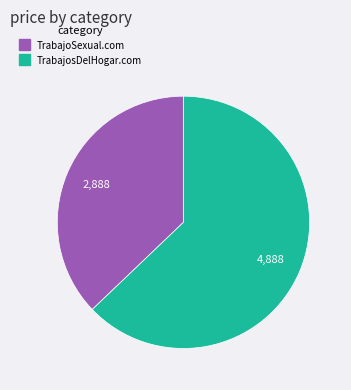

Do TrabajosDelHogar.com and TrabajoSexual.com together represent more than half of the pie?

Yes